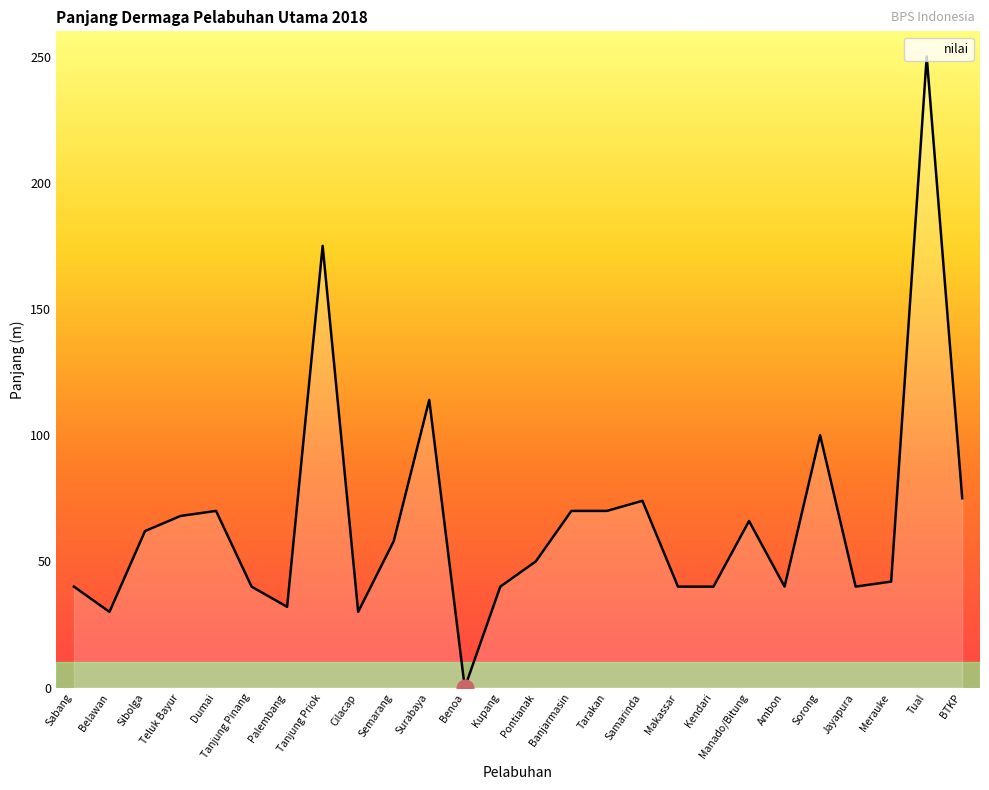

How many values are above zero?

25